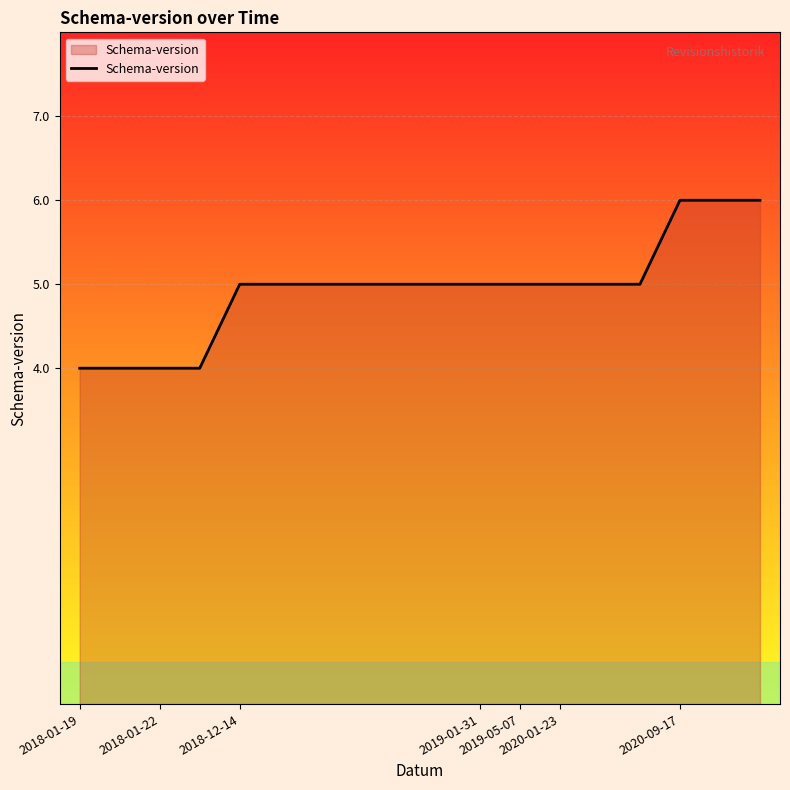

What is the greatest value displayed?

6